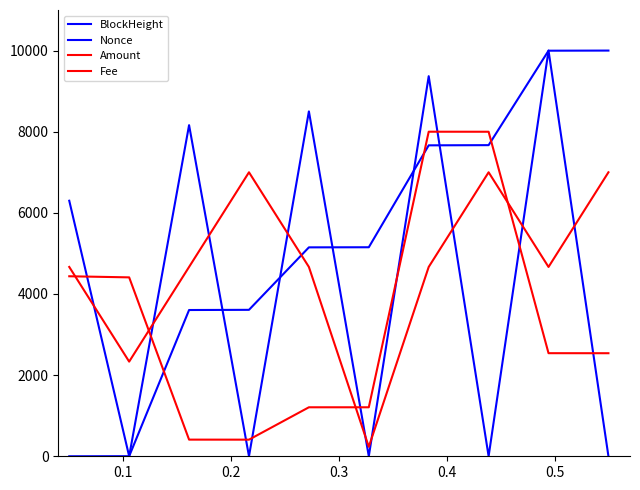

How many lines are shown in the chart?

4